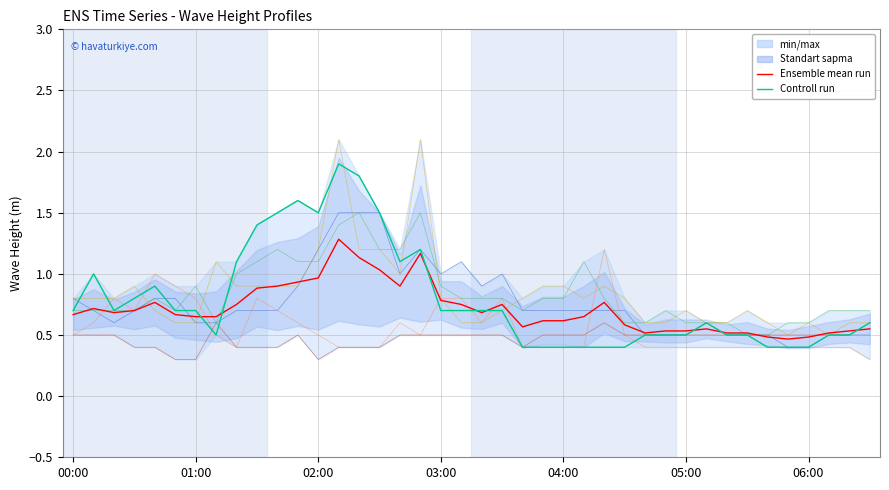

Between 23 and 35, which series saw the biggest shift?

Ensemble mean run